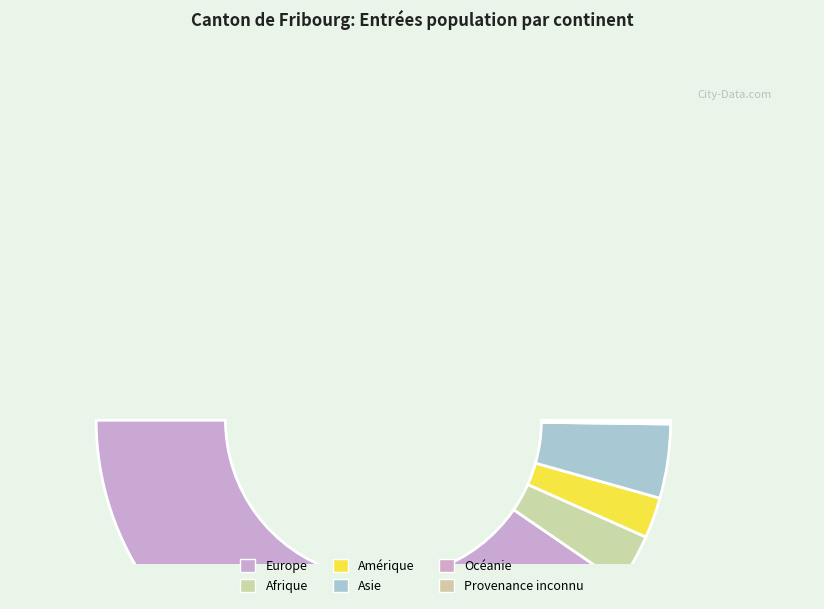

Is it true that Afrique is 6% of the pie?

True